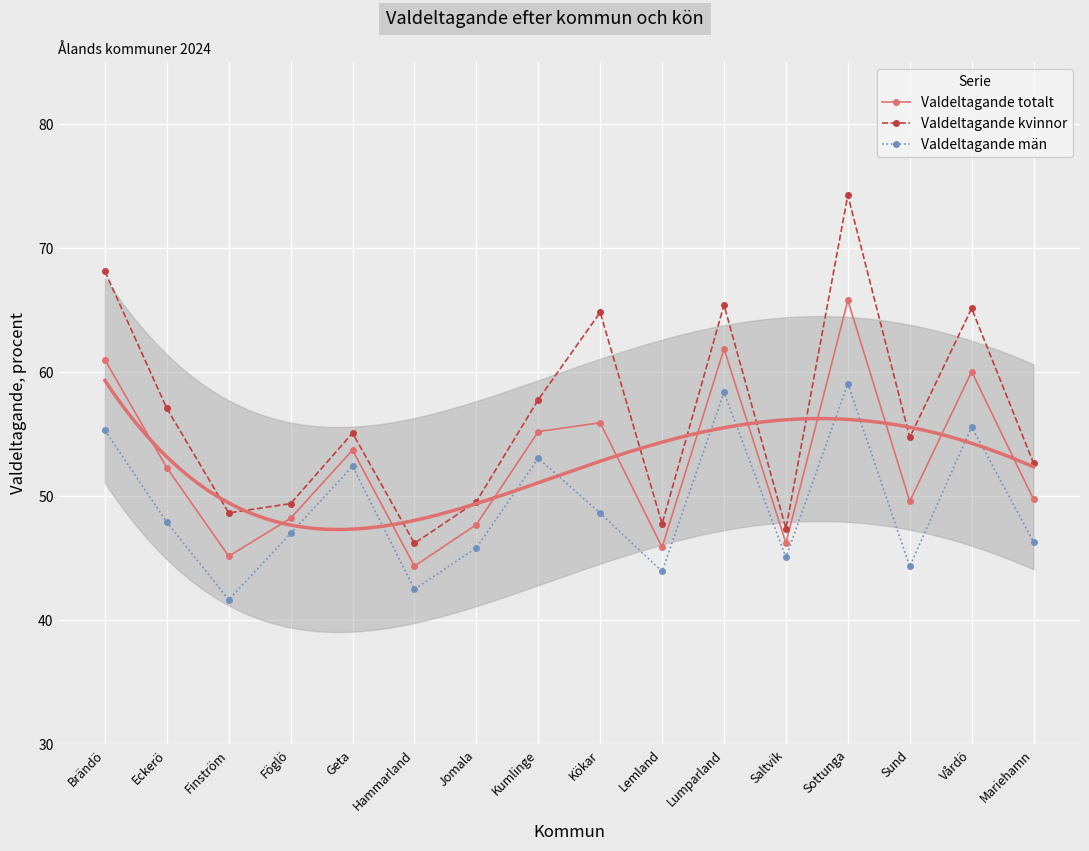

Where does the Valdeltagande män series first go above 47?

Brändö